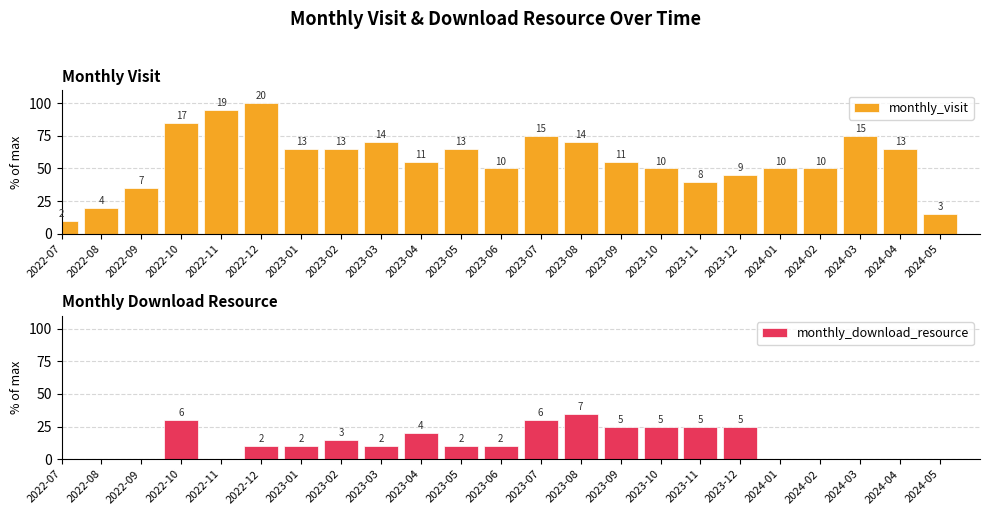

At how many categories does at least one series exceed 29?

20